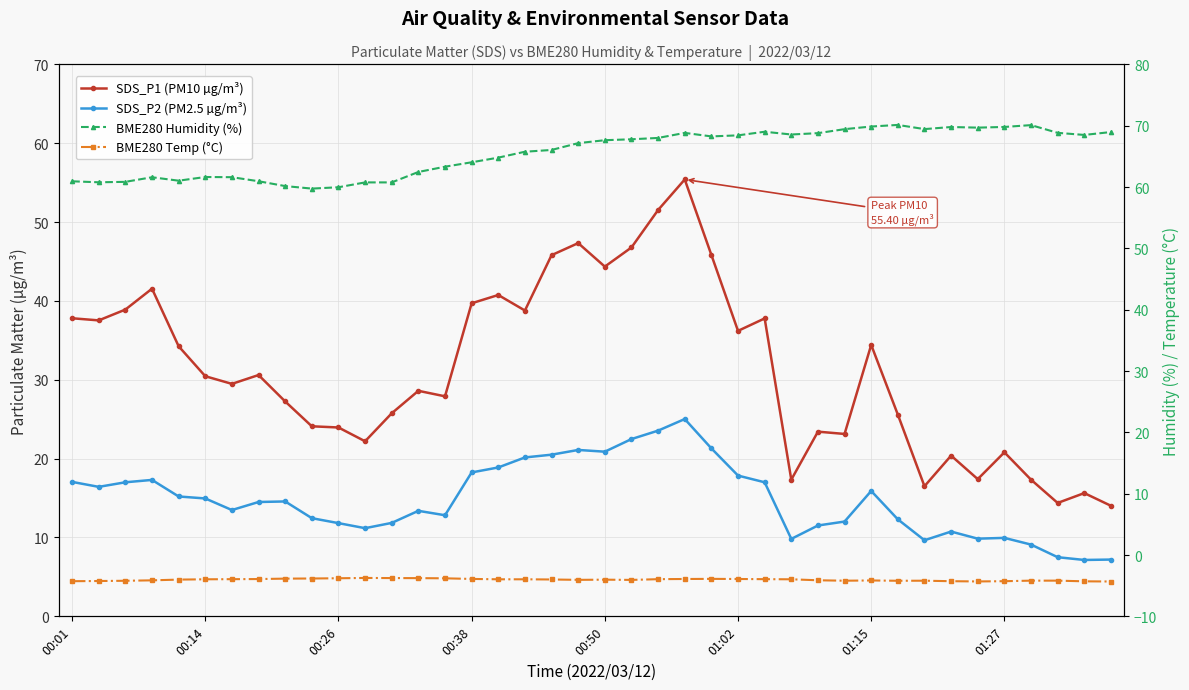

At which category is the sum across all series the highest?

23